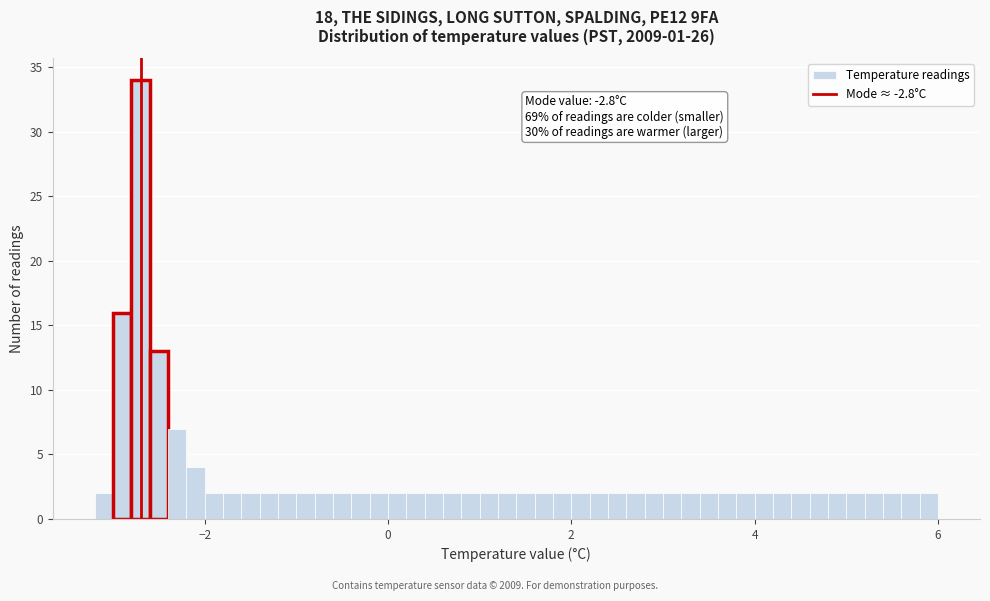

Read against the x-axis, roughly where is the centre of the tallest bar?

-2.6